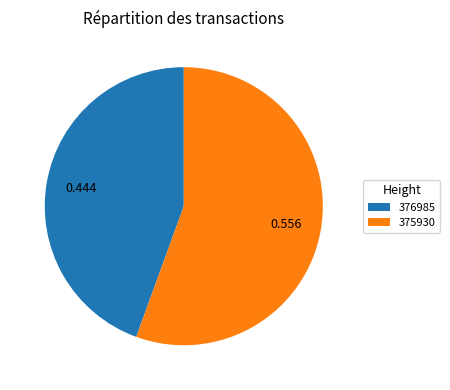

Do 376985 and 375930 together represent more than half of the pie?

Yes